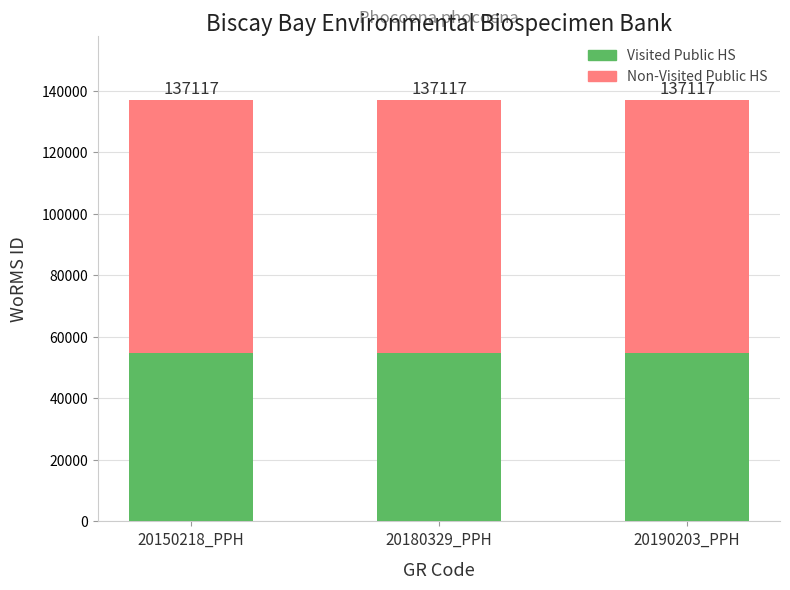

What is the label of the 3rd bar from the right?

20150218_PPH